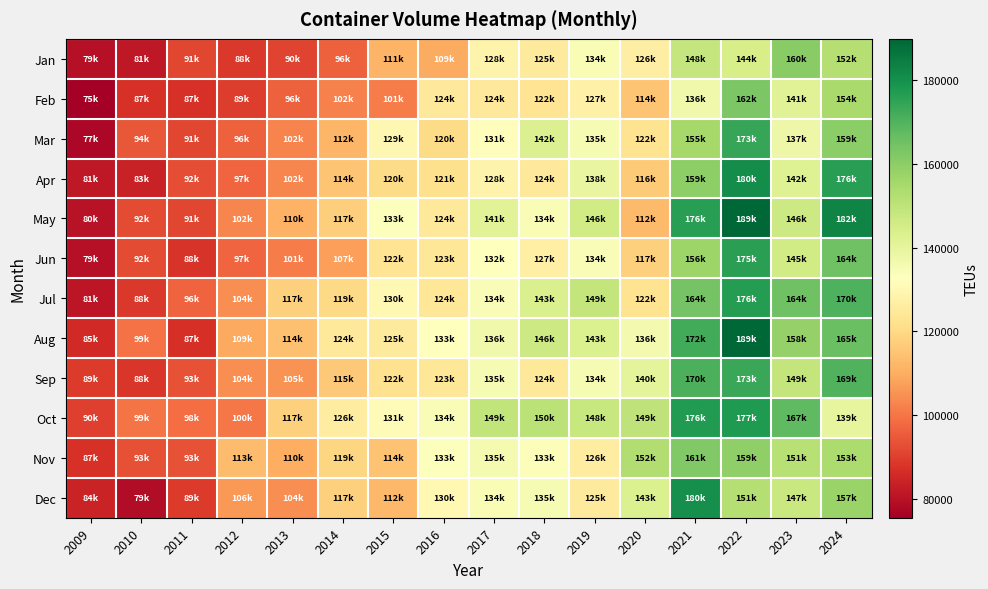

List the series in order of their peak value, highest first.

May, Aug, Apr, Dec, Oct, Jul, Jun, Mar, Sep, Feb, Nov, Jan